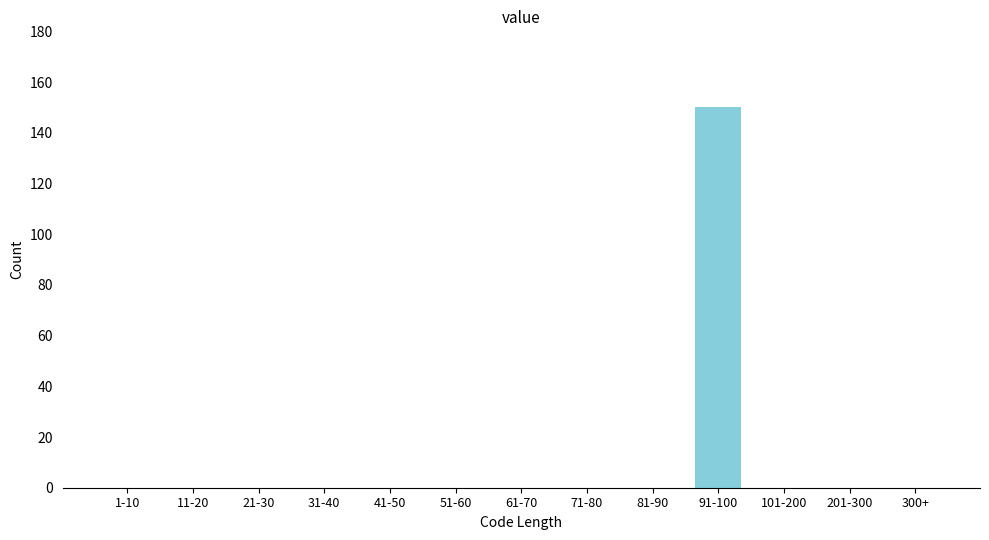

Reading left to right, extract all data points from this chart.

1-10=0	11-20=0	21-30=0	31-40=0	41-50=0	51-60=0	61-70=0	71-80=0	81-90=0	91-100=150	101-200=0	201-300=0	300+=0